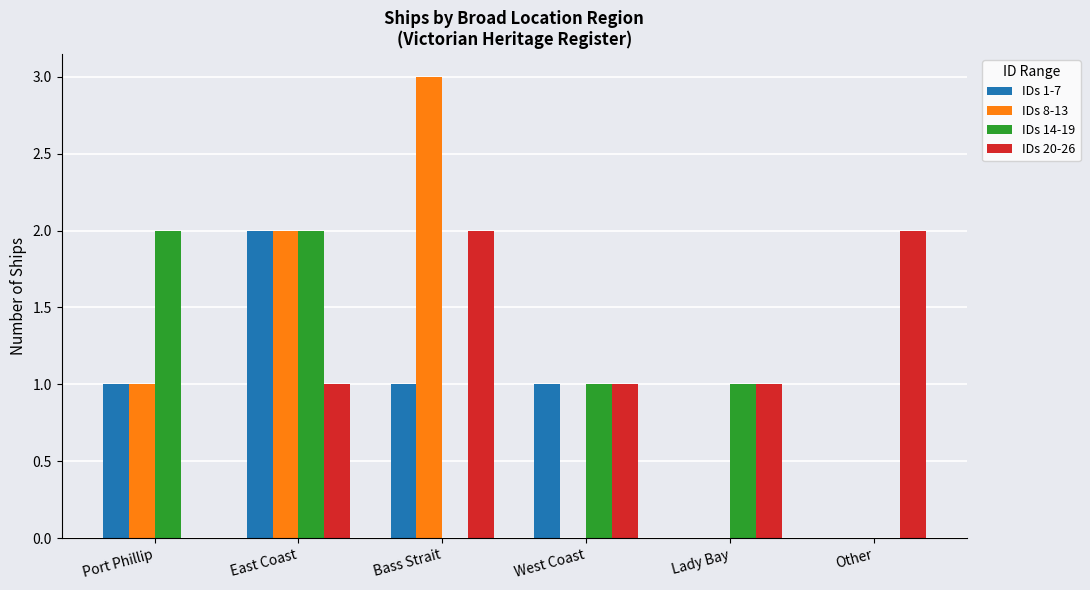

Between East Coast and West Coast, which series saw the biggest shift?

IDs 8-13